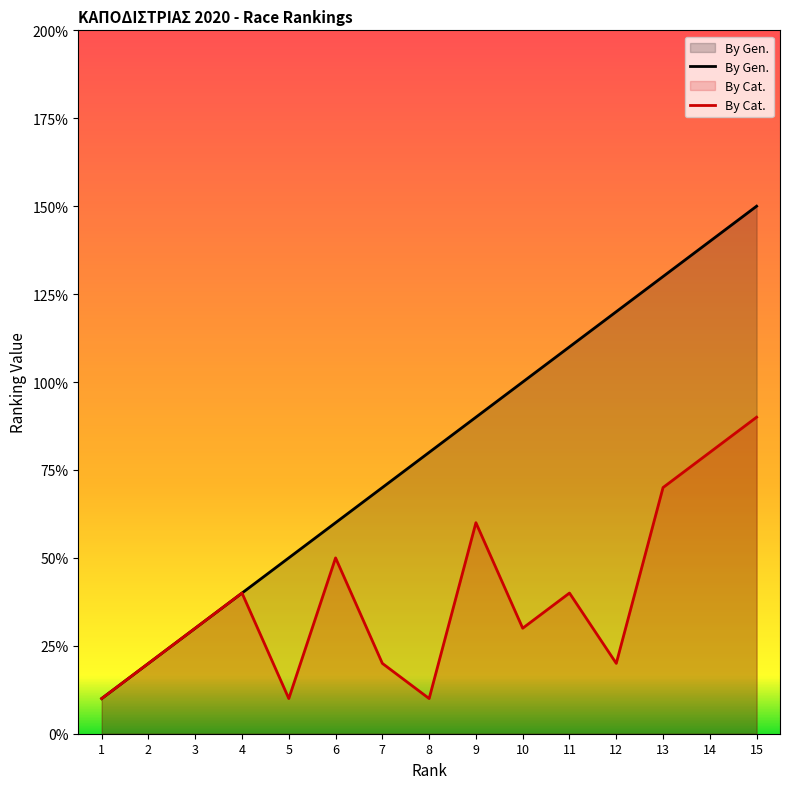

True or false: By Gen. and By Cat. cross at least once.

False